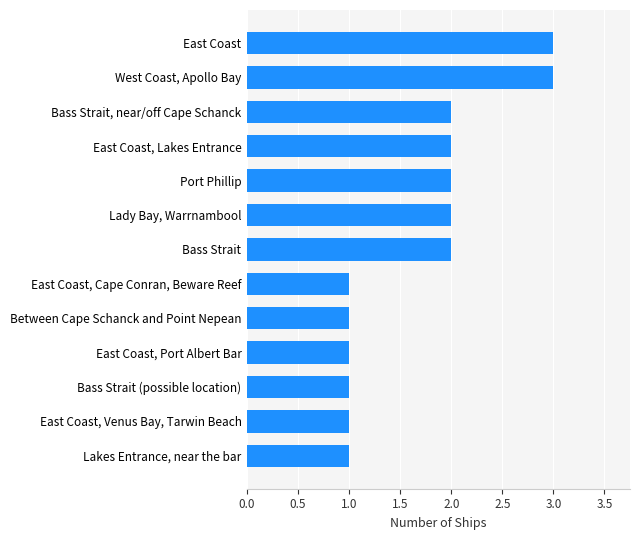

Is it true that the value at East Coast is 2?

False